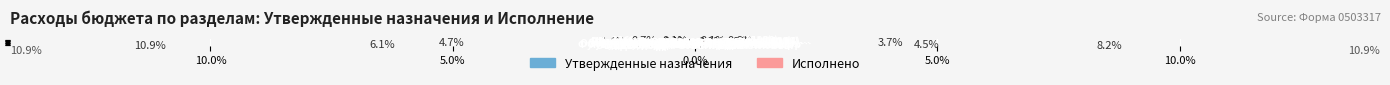

How many distinct data groups are displayed?

2